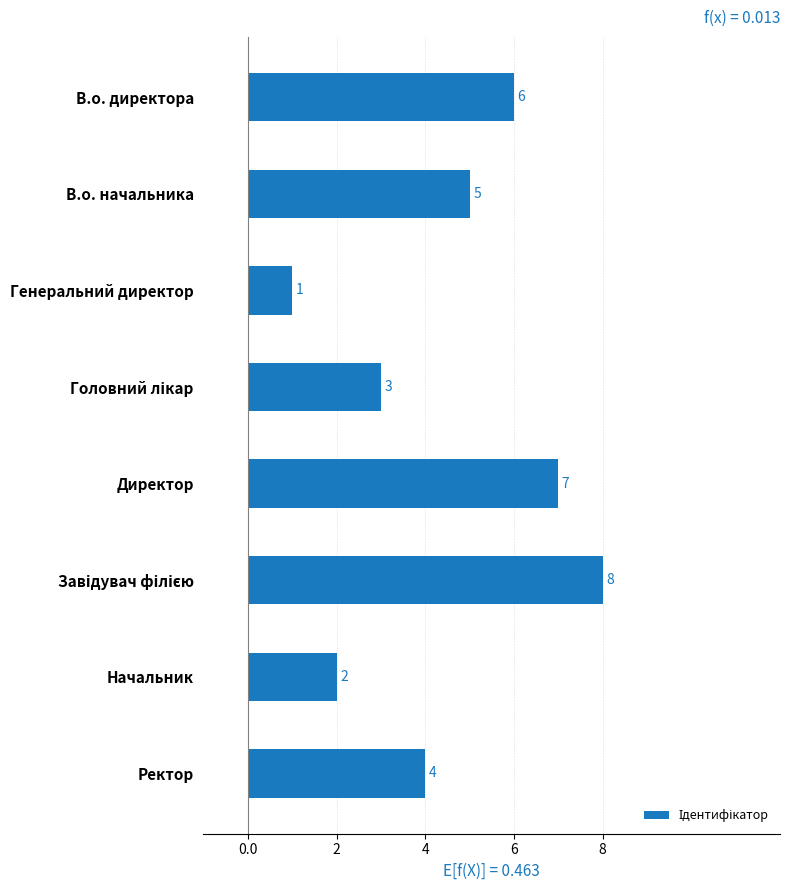

What is the difference between the maximum and minimum values?

7